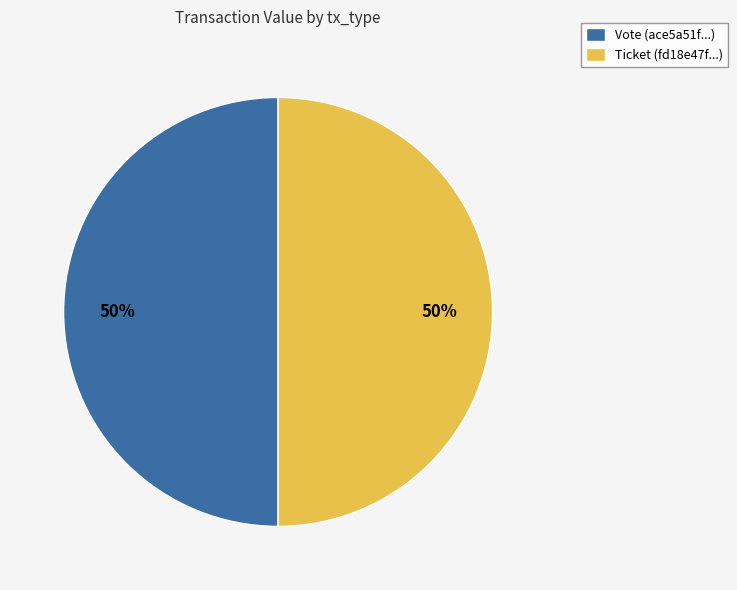

How many segments does this pie chart have?

2